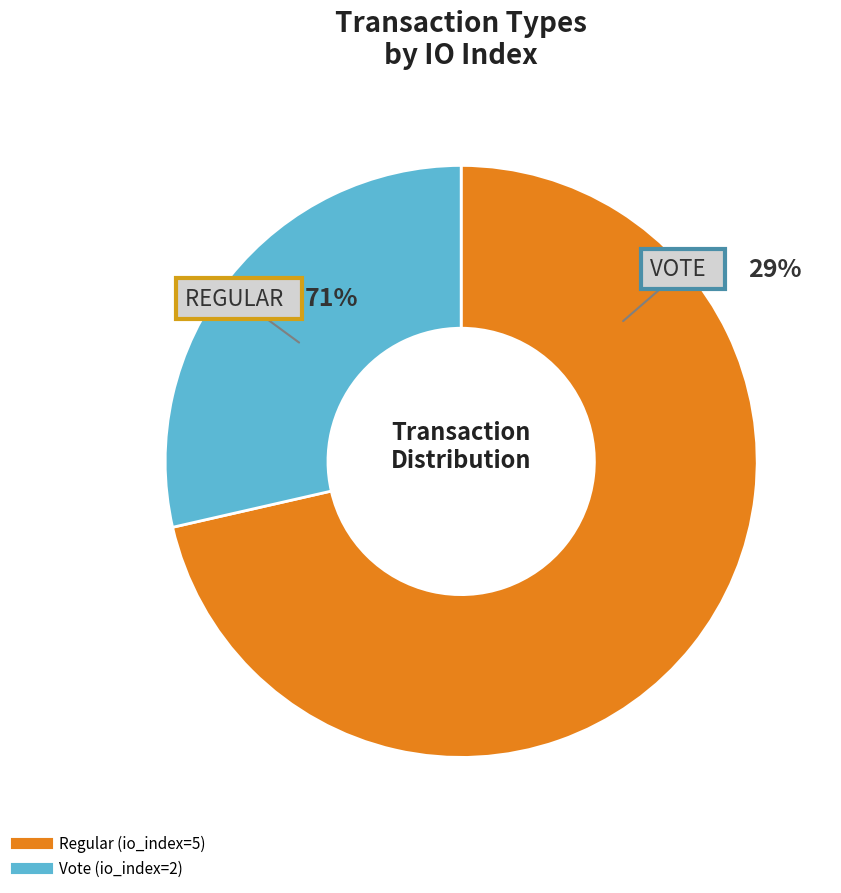

Count the number of slices in the pie.

2